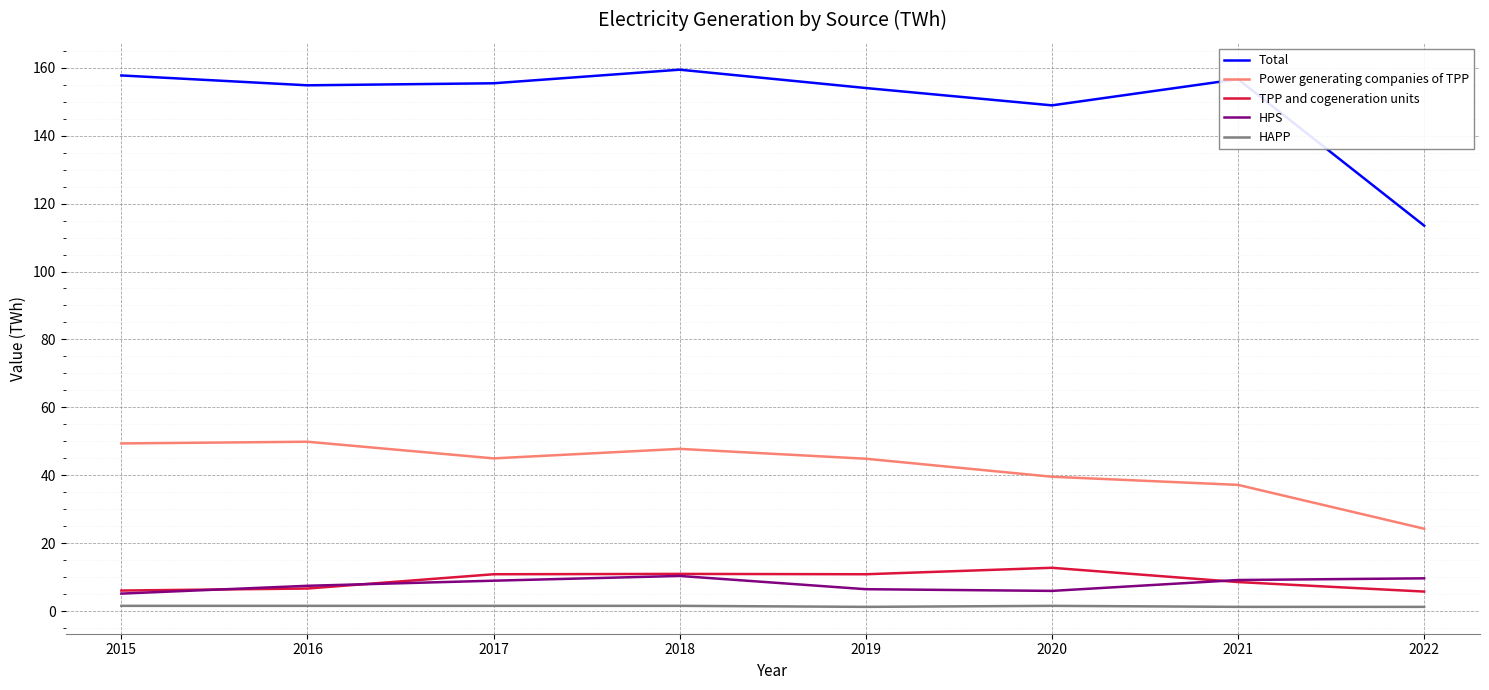

What is the maximum value shown in the chart?

159.4